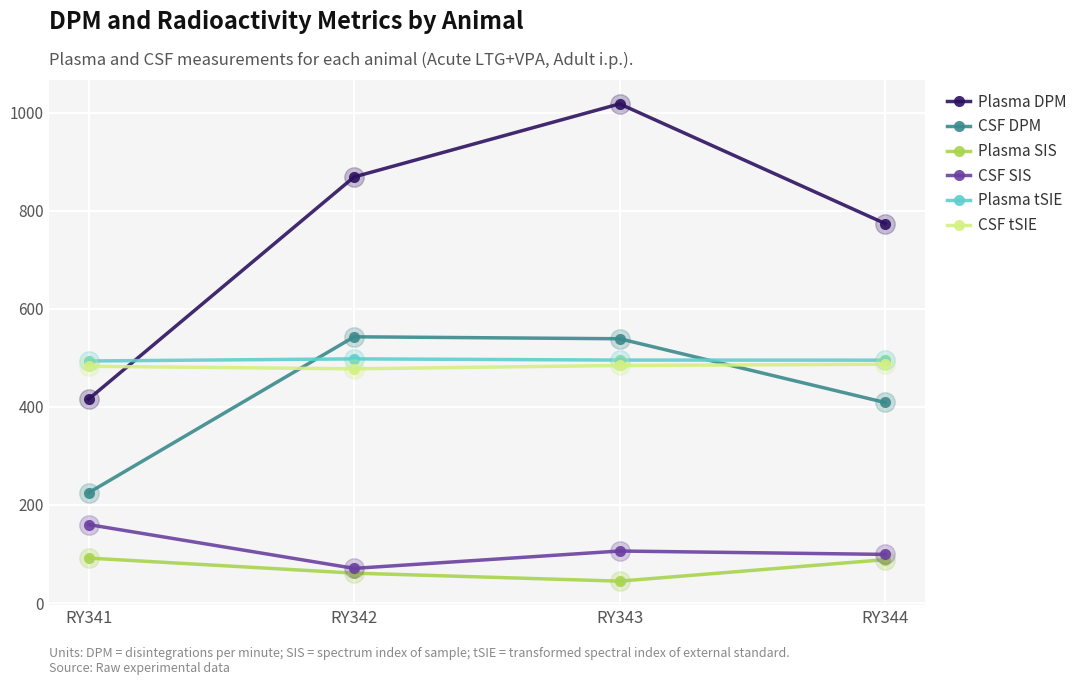

Between which two adjacent categories do Plasma tSIE and CSF DPM first intersect?

RY341 and RY342